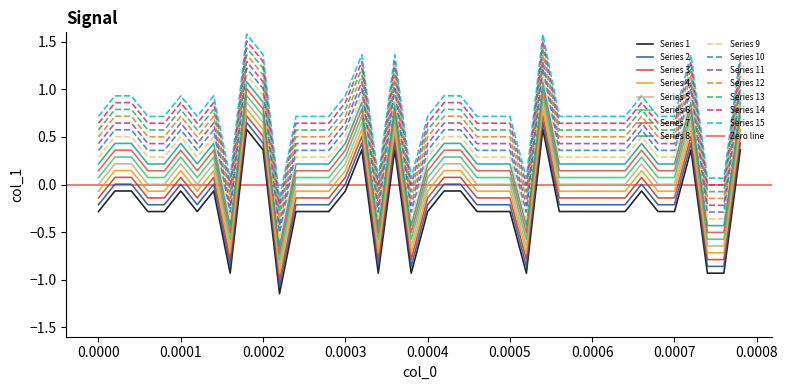

True or false: Series 15 and Series 9 cross at least once.

False